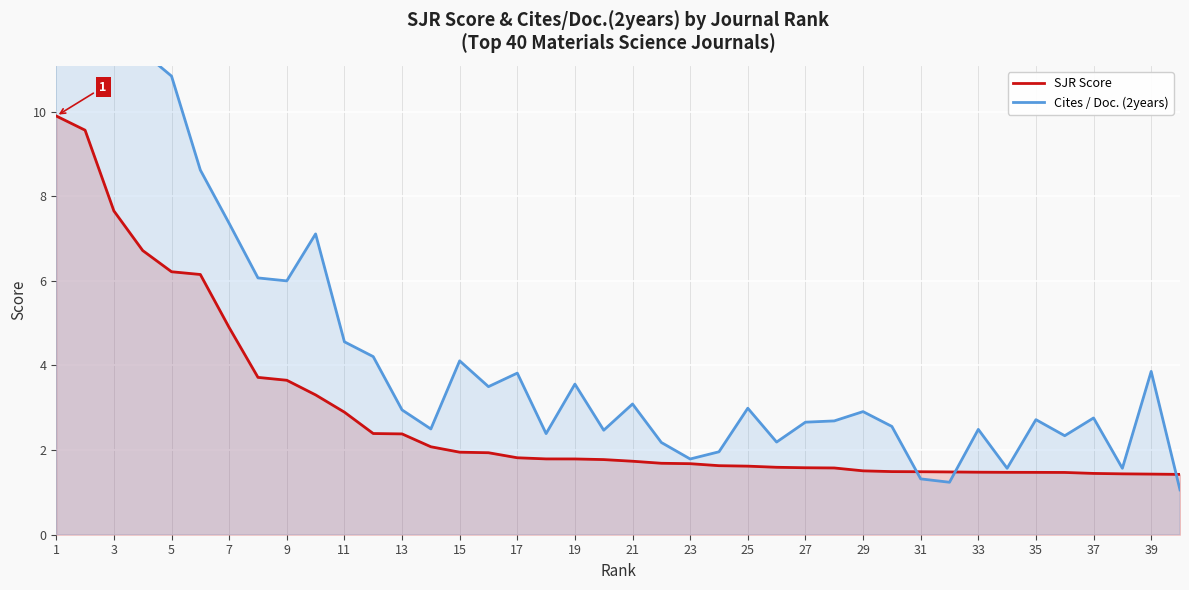

Where is SJR Score nearest to the value 5?

7